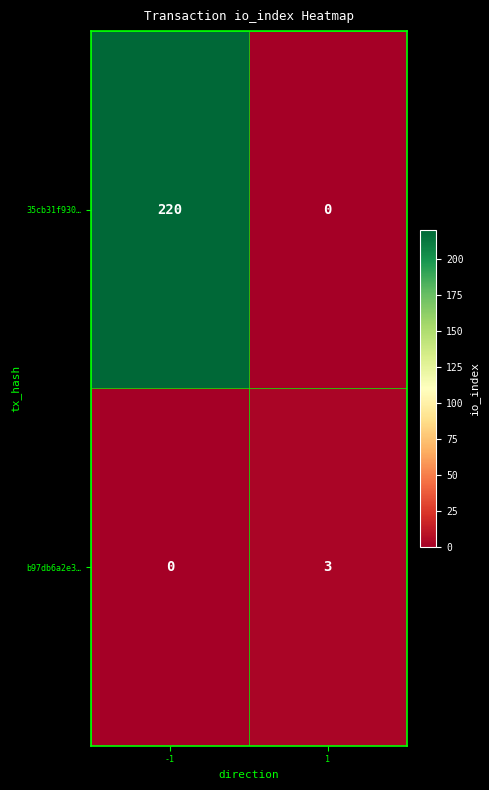

What is the difference between the highest and lowest values at -1?

220